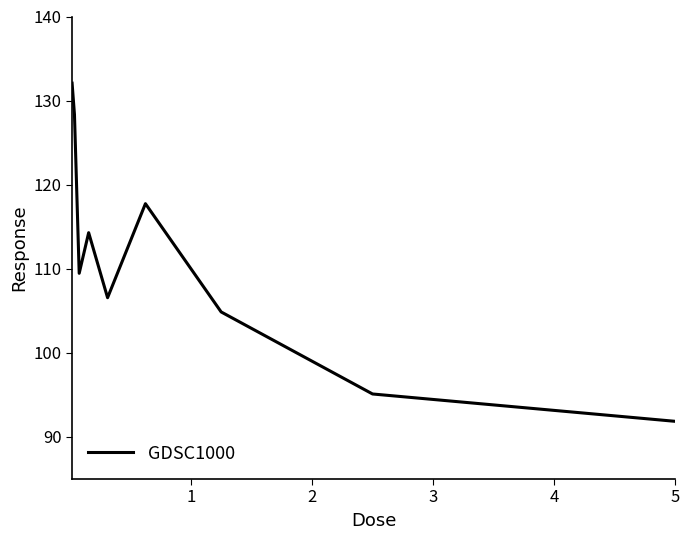

What is the average value?

111.1